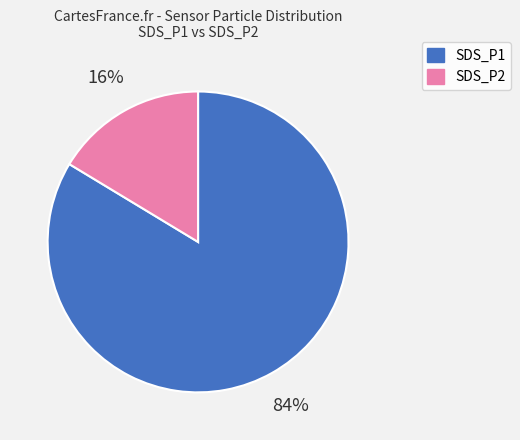

The SDS_P2 slice represents 16% of the pie. True or false?

True